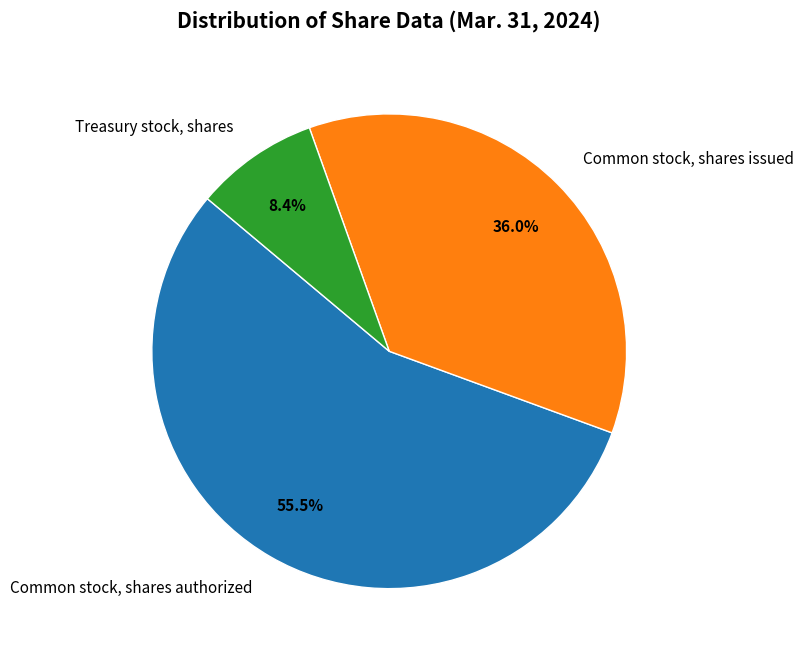

What is the smallest slice in the pie chart?

Treasury stock, shares